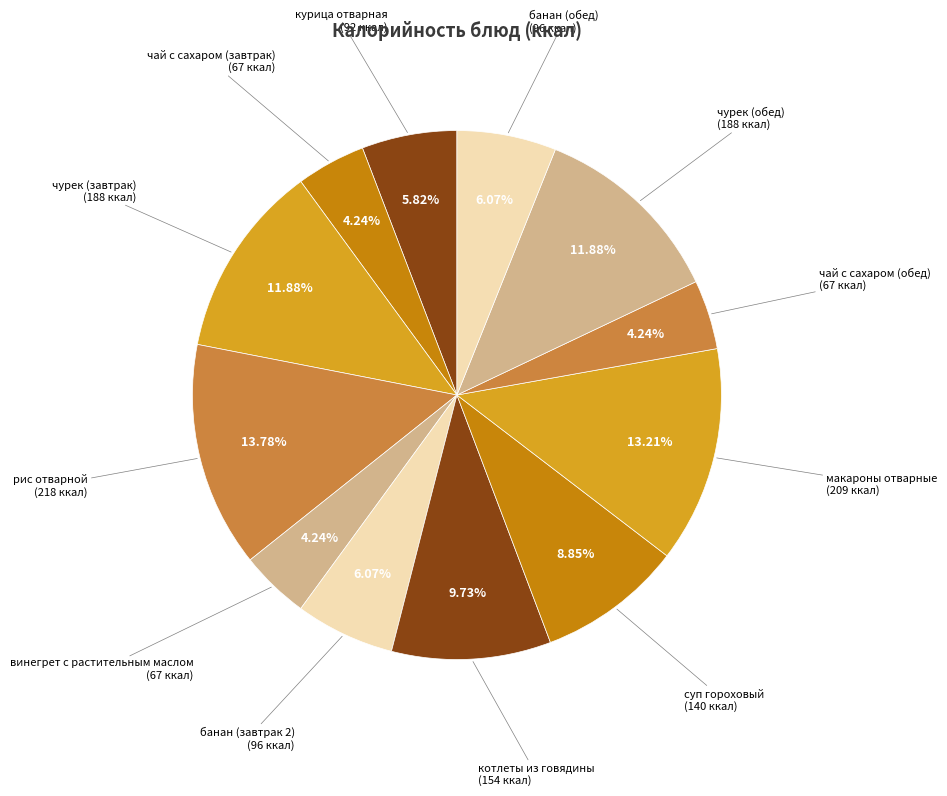

Count the number of slices in the pie.

12